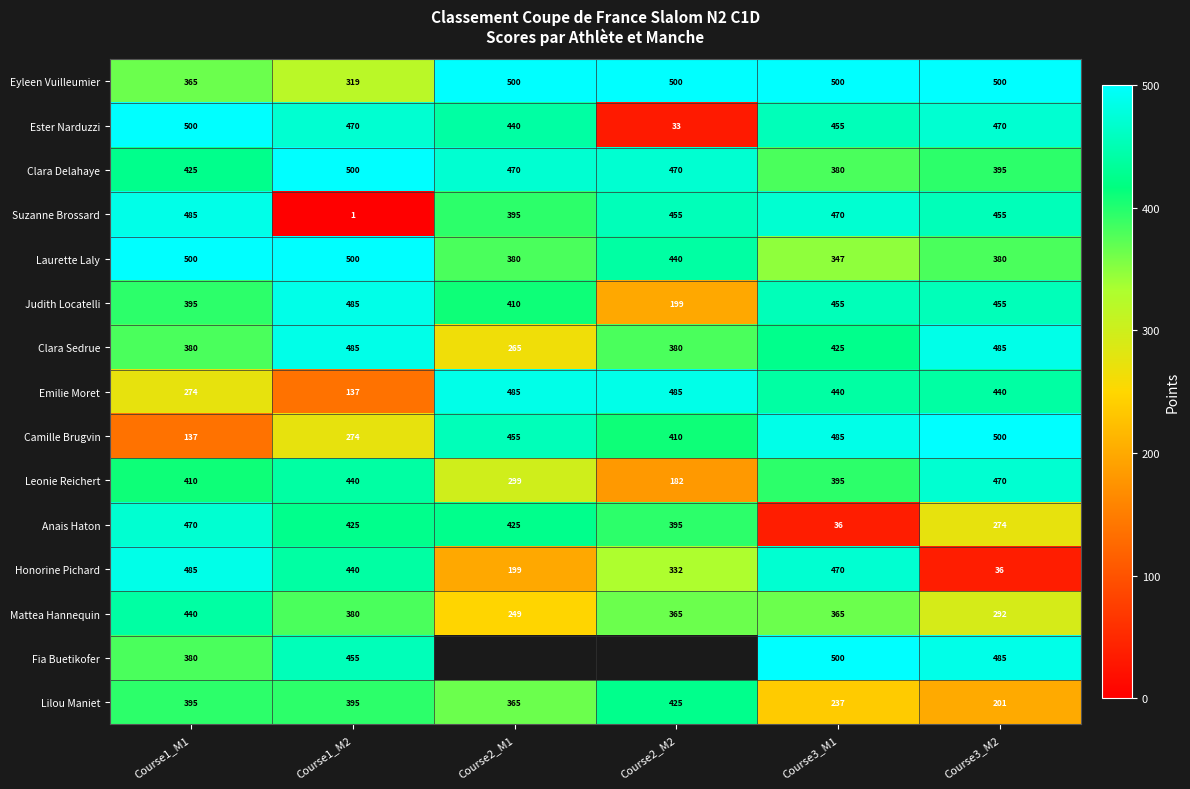

List the labels in order of Honorine Pichard value, smallest first.

Course3_M2, Course2_M1, Course2_M2, Course1_M2, Course3_M1, Course1_M1